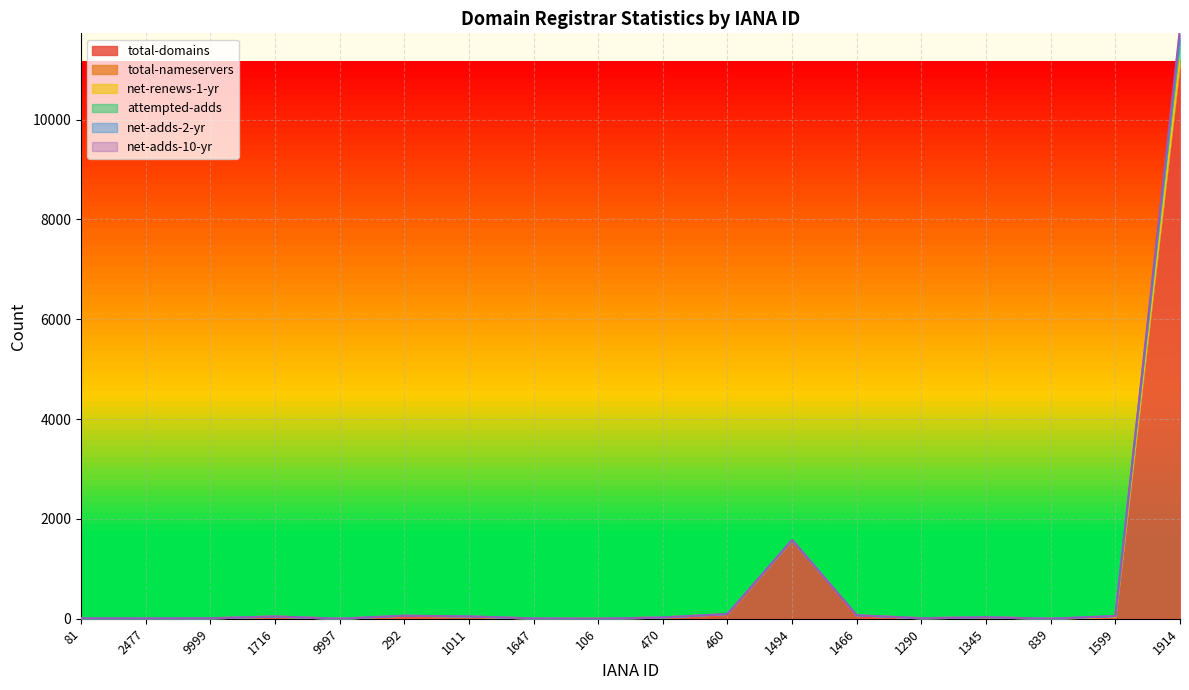

Where does the total-domains series first go above 14?

1716